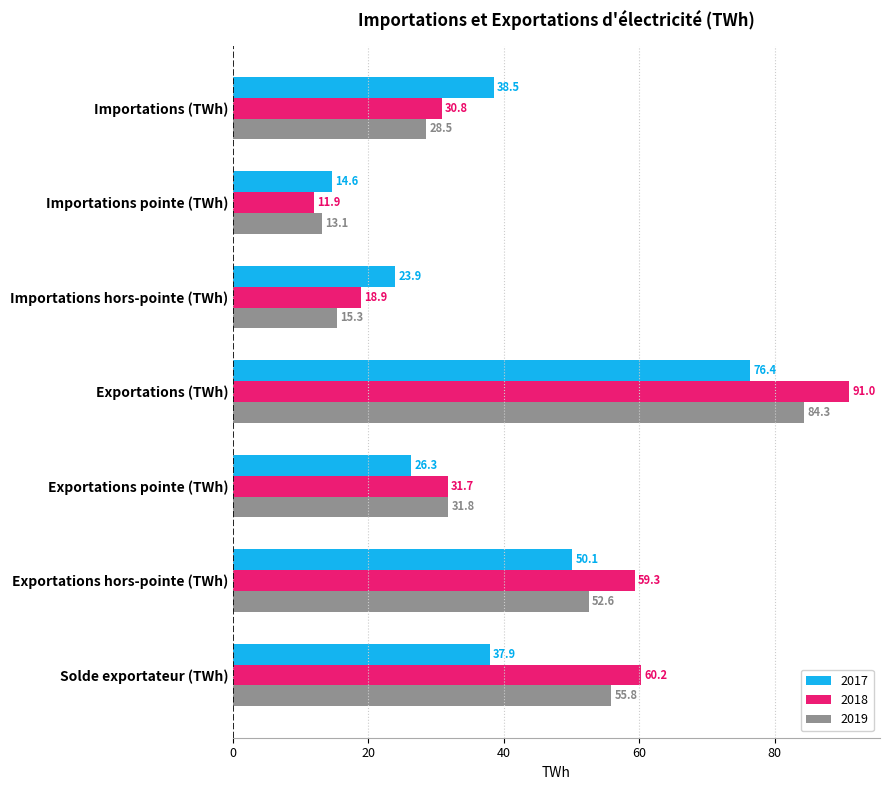

What is the total value across all series at Exportations (TWh)?

251.7